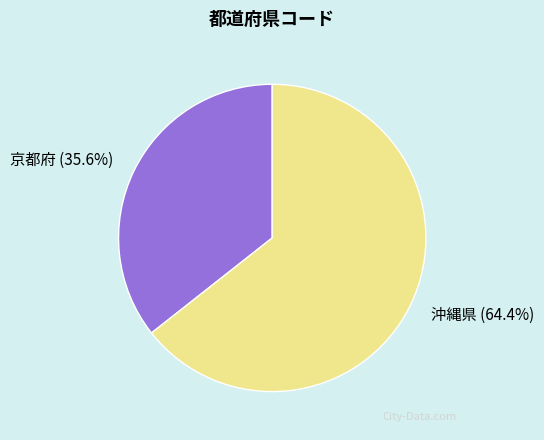

What is the total percentage of 京都府 and 沖縄県?

100.0%